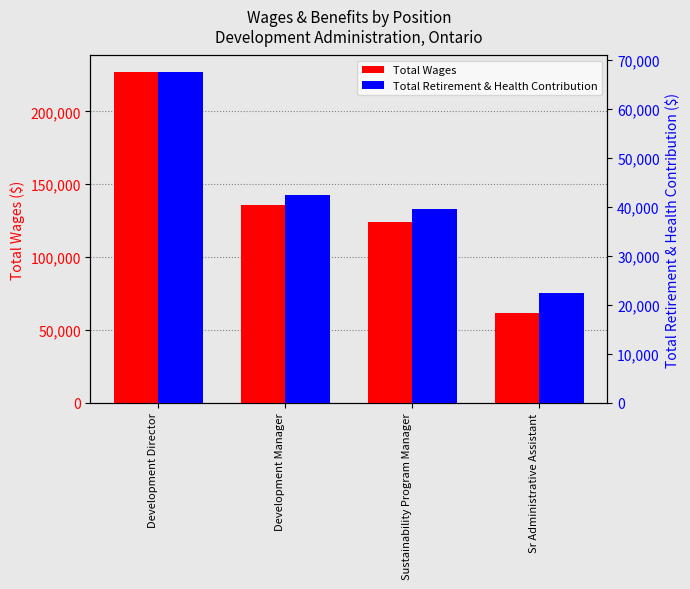

At how many categories does at least one series exceed 146832?

1